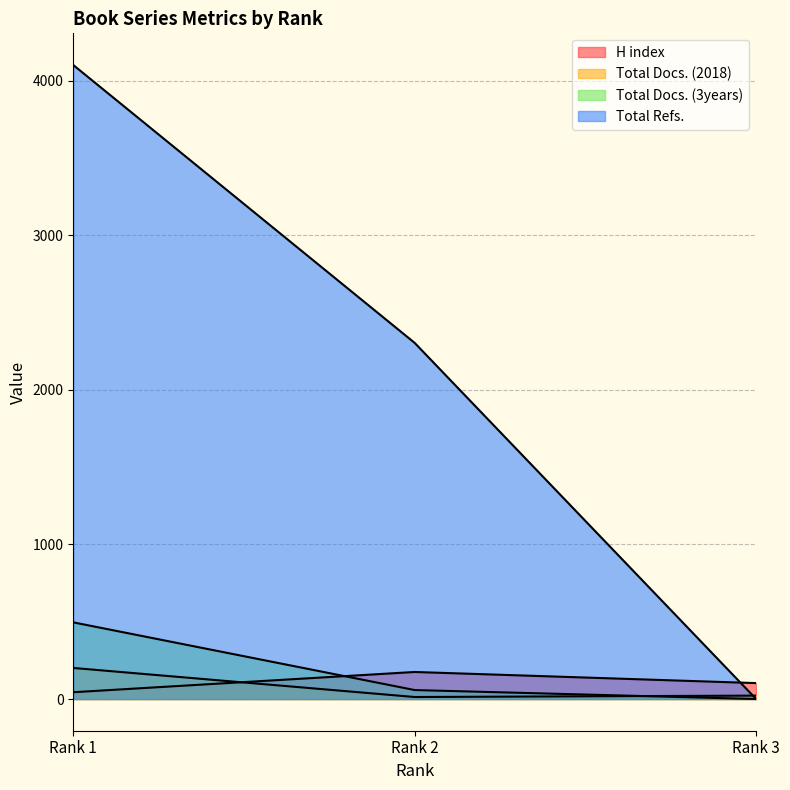

How many H index values are between 44 and 175?

3